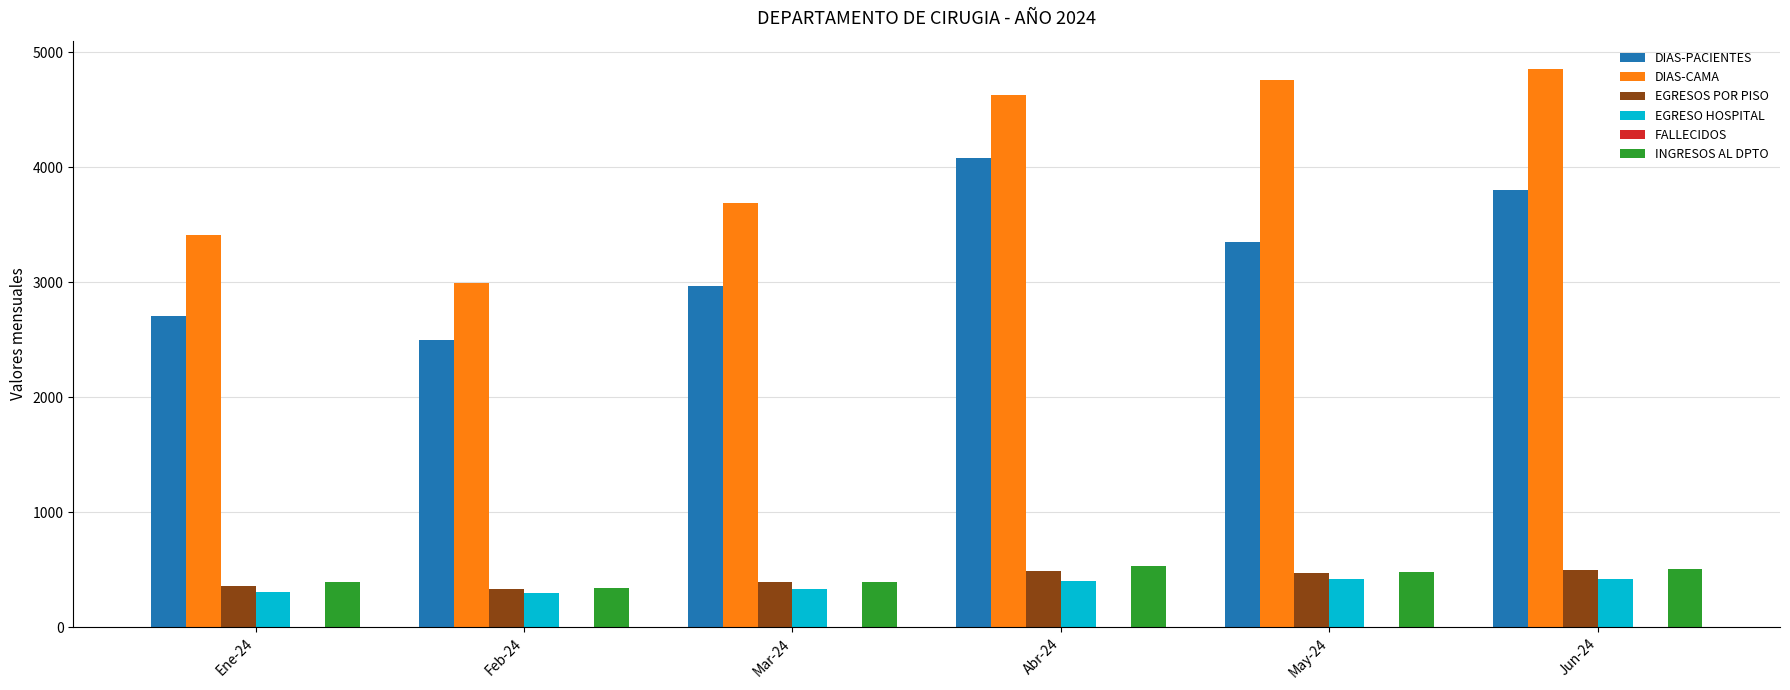

What is the maximum value for DIAS-PACIENTES?

4079